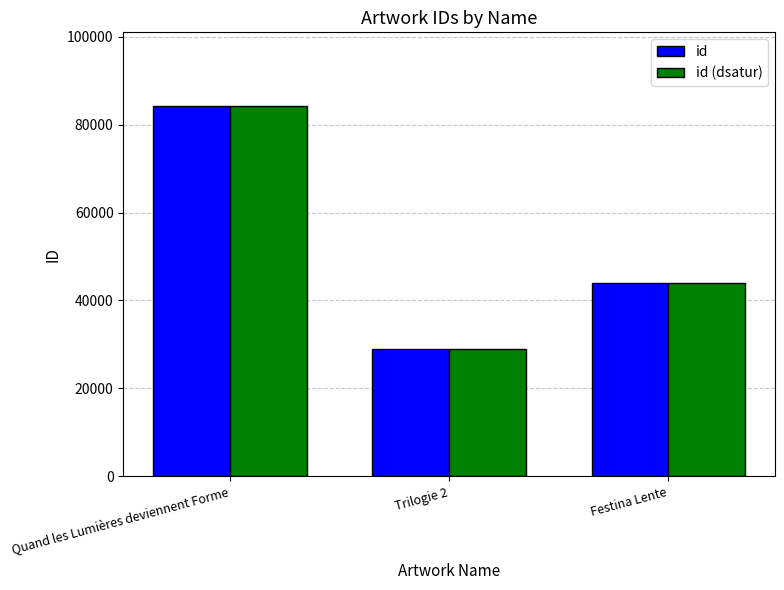

At how many categories does at least one series exceed 60104?

1